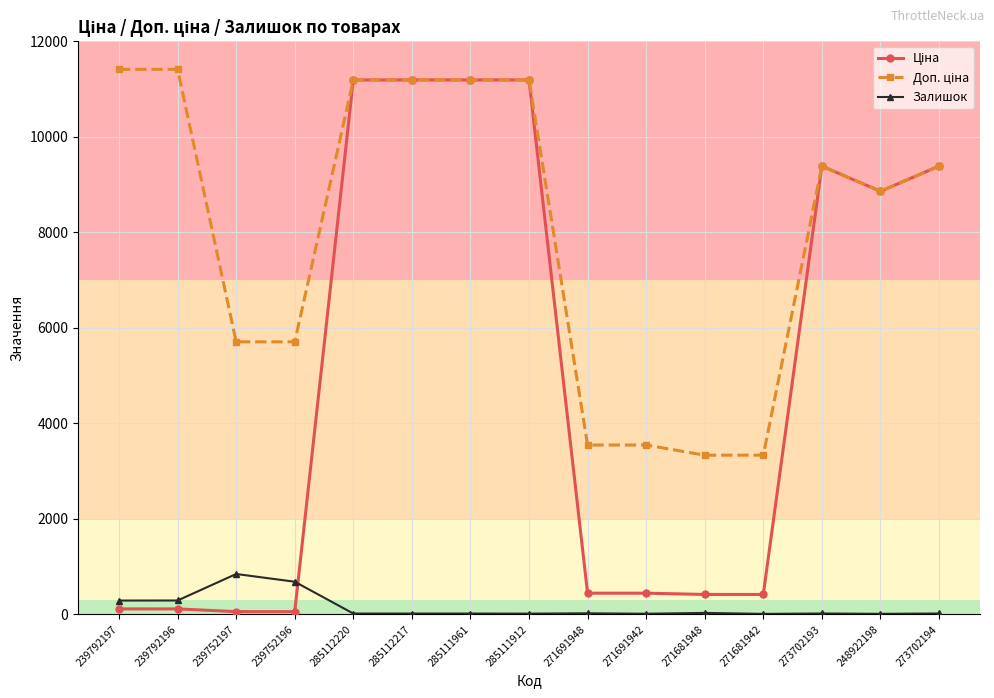

What is the difference between the highest and lowest values at 271681942?

3322.5